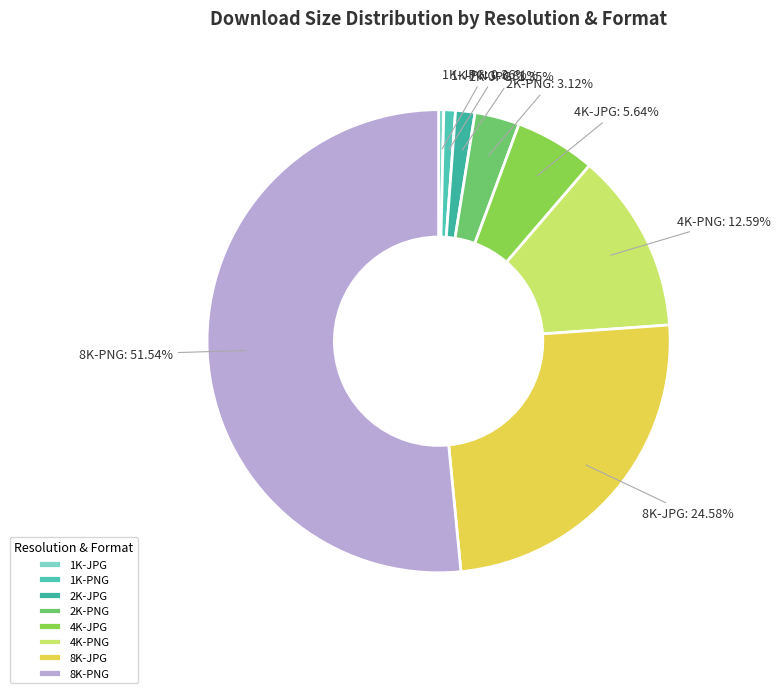

How many segments does this pie chart have?

8